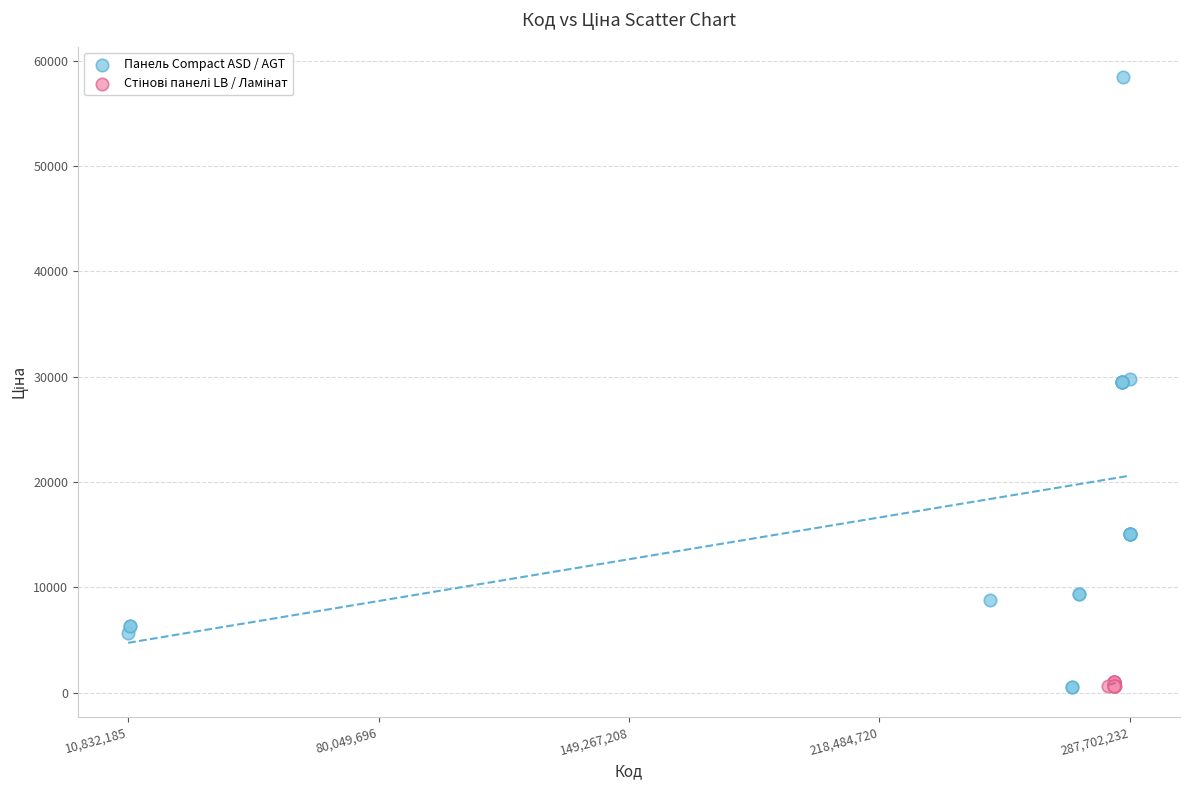

Which series contains the highest Y value?

Панель Compact ASD / AGT